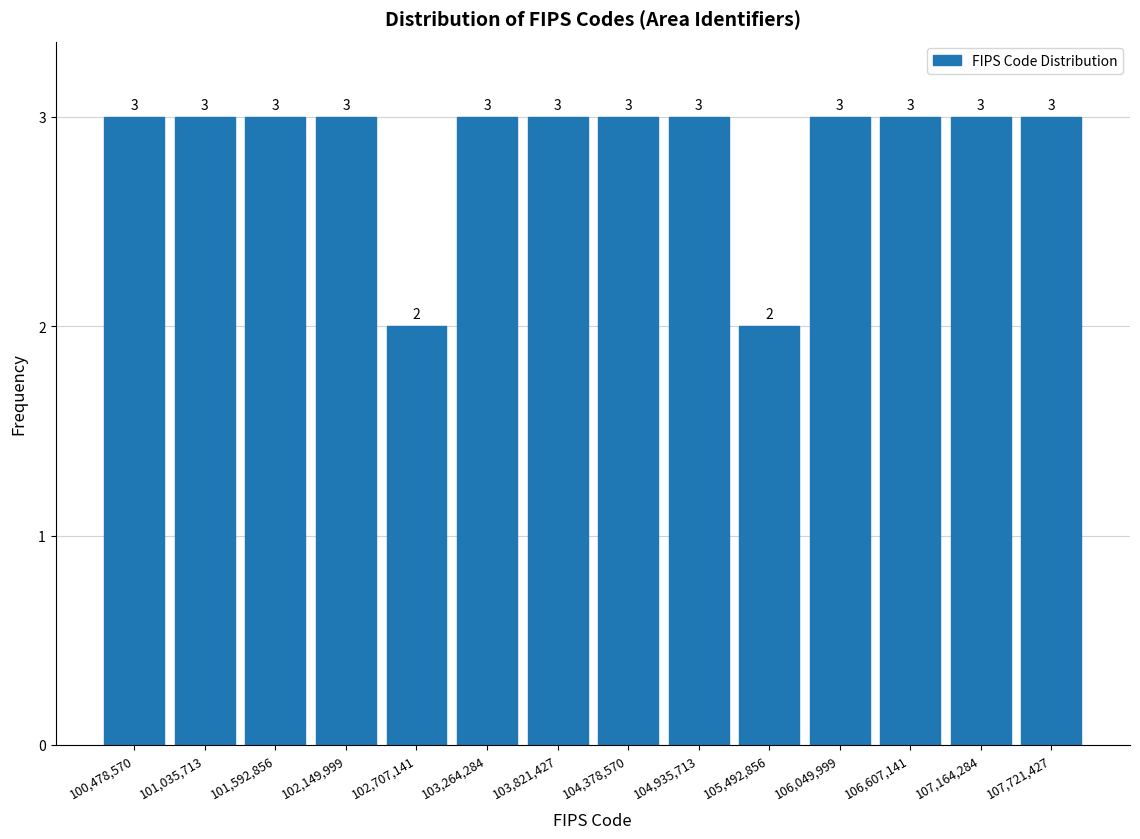

Reading left to right, list every bar in this chart as the range it spans on the x-axis followed by its height. The bar edges are not printed on the chart, so give them approximately, as read against the axis.

100200000 to 100800000: 3
100800000 to 101300000: 3
101300000 to 101900000: 3
101900000 to 102400000: 3
102400000 to 103000000: 2
103000000 to 103500000: 3
103500000 to 104100000: 3
104100000 to 104700000: 3
104700000 to 105200000: 3
105200000 to 105800000: 2
105800000 to 106300000: 3
106300000 to 106900000: 3
106900000 to 107400000: 3
107400000 to 108000000: 3